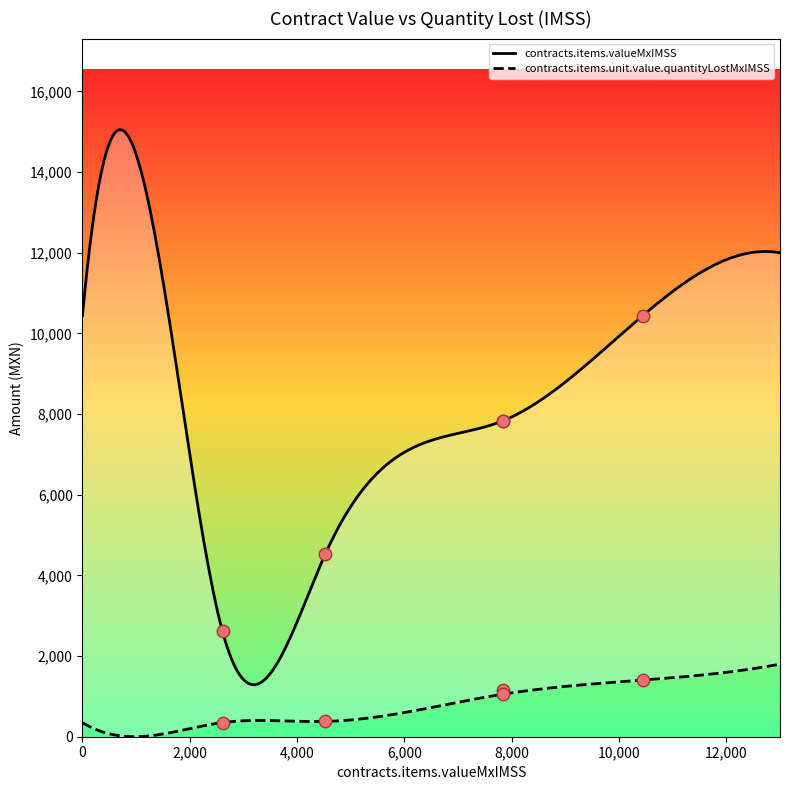

What is the total value across all series at 2610?

2961.0